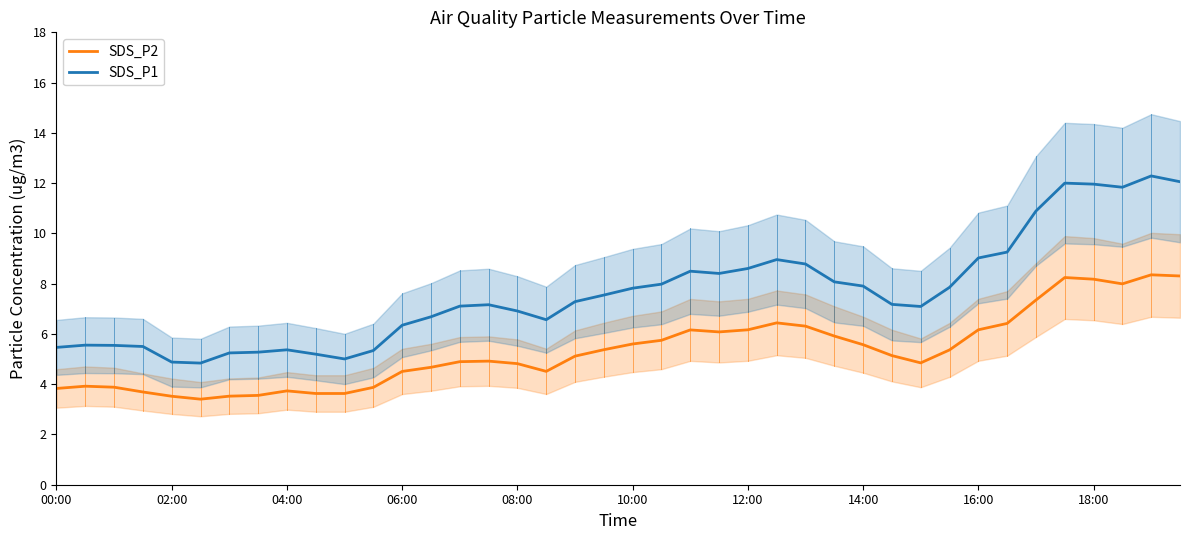

How many values in the SDS_P2 series are below 5?

19